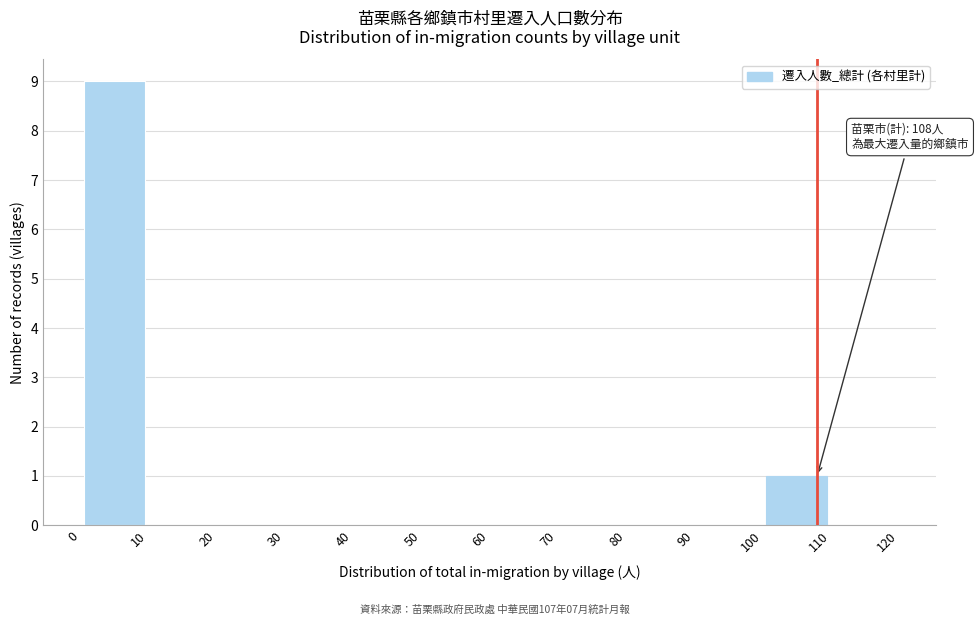

Which range on the x-axis has the tallest bar?

0 to 10